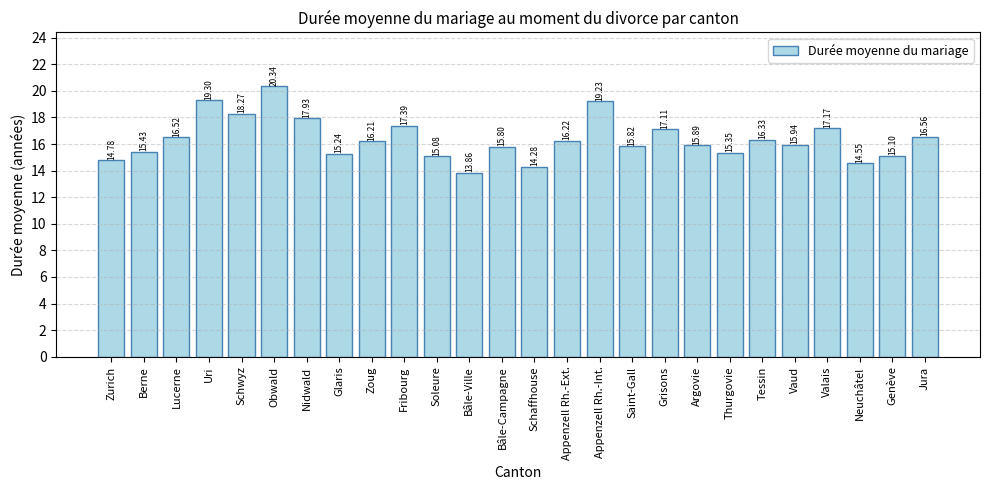

Count the number of values greater than 16.

13